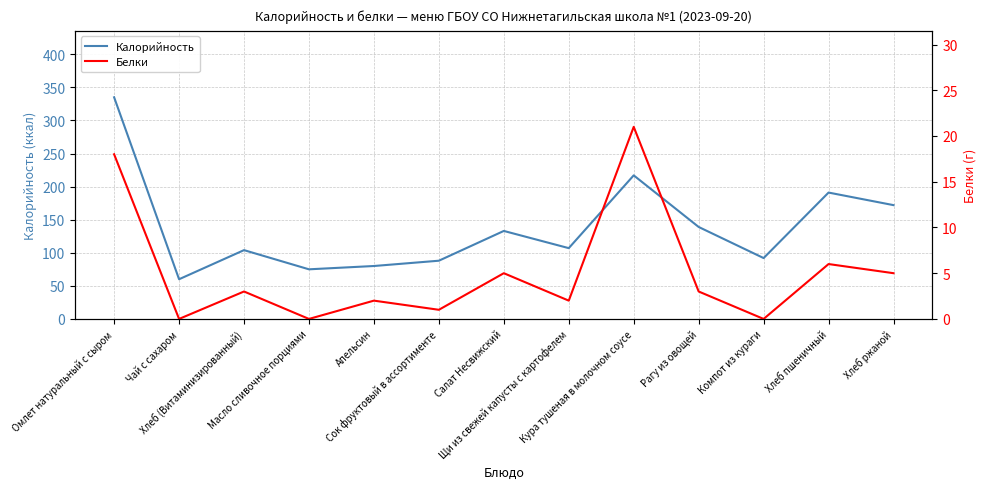

Is this an area chart (filled region under the line)?

No